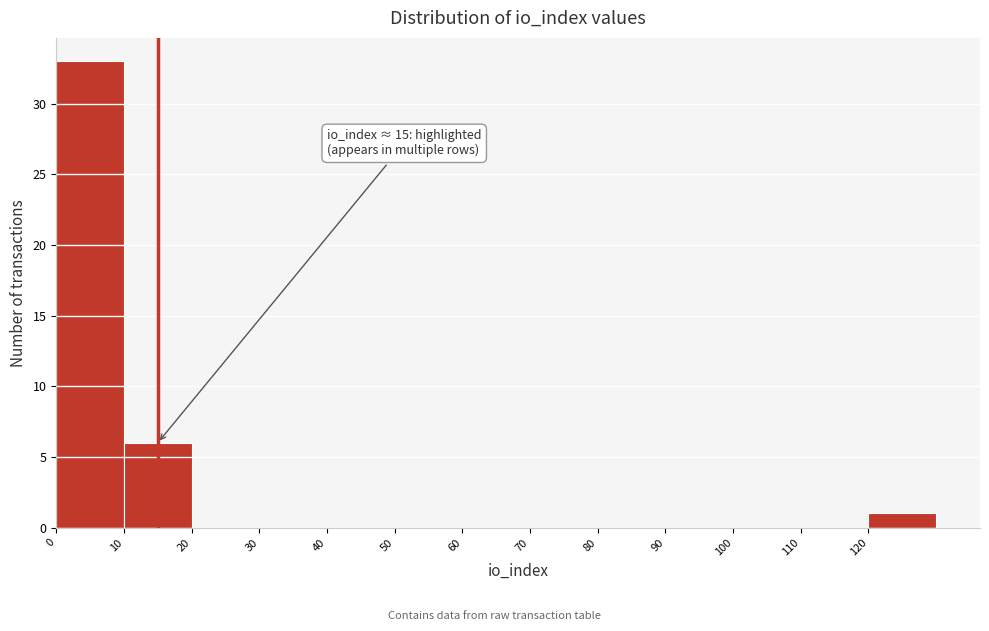

Which range on the x-axis has the tallest bar?

0 to 10